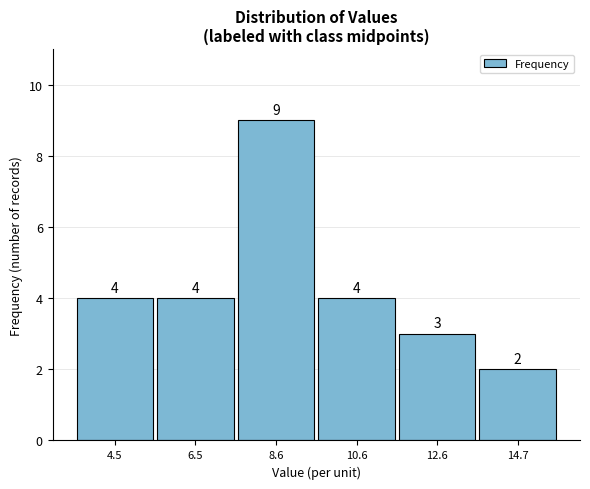

Reading left to right, transcribe this chart: for each bar, give the range it covers on the x-axis and its height. The bar edges are not printed on the chart, so give them approximately, as read against the axis.

3.5 to 5.5: 4
5.5 to 7.5: 4
7.5 to 9.5: 9
9.5 to 11.5: 4
11.5 to 13.5: 3
13.5 to 15.5: 2